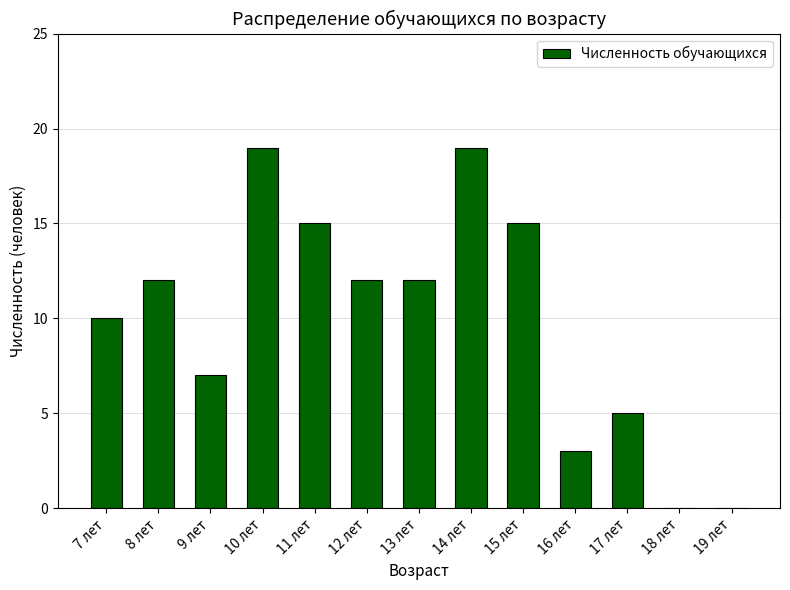

Is it true that the value at 19 лет is 0?

True